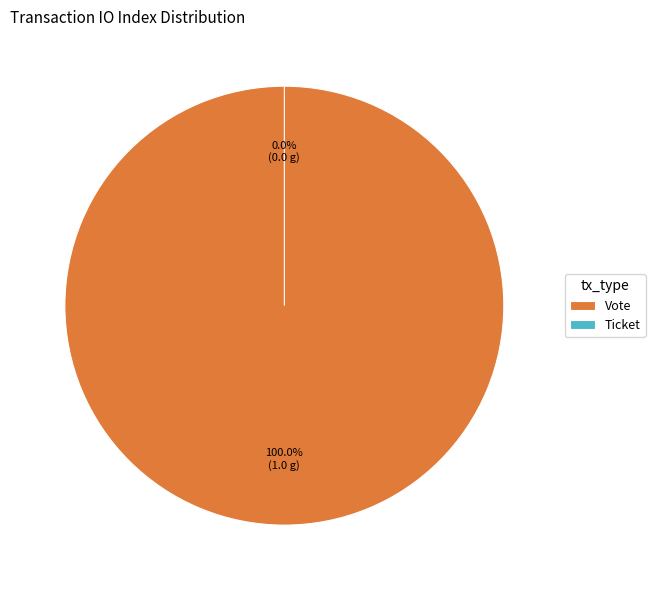

The Vote slice represents 93% of the pie. True or false?

False